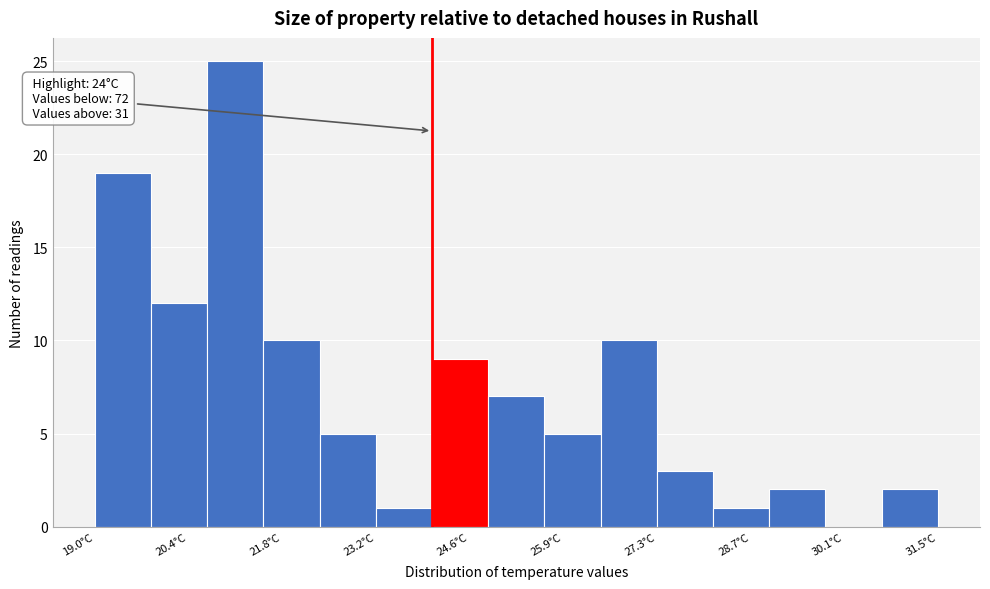

Which range on the x-axis has the tallest bar?

20.6 to 21.6